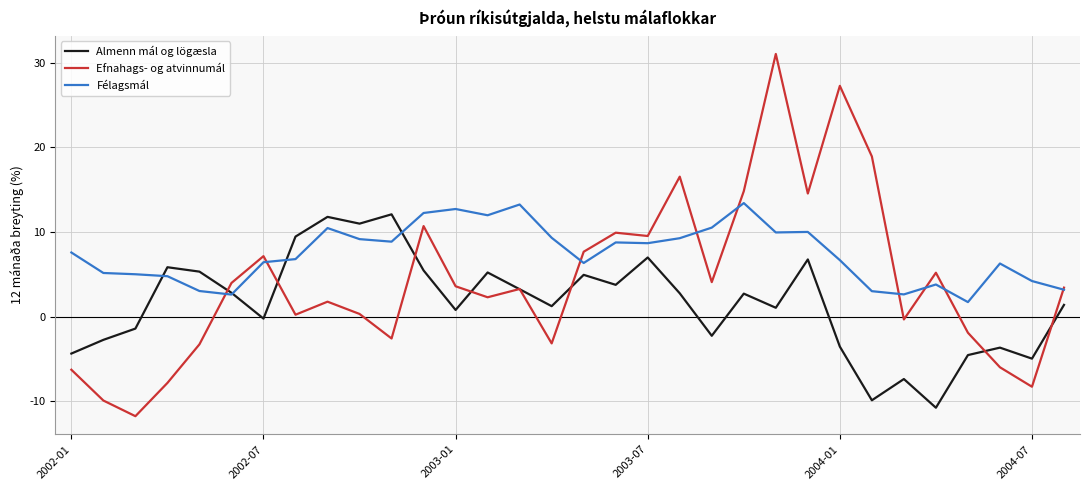

List the series in order of their overall mean, lowest first.

Almenn mál og lögæsla, Efnahags- og atvinnumál, Félagsmál